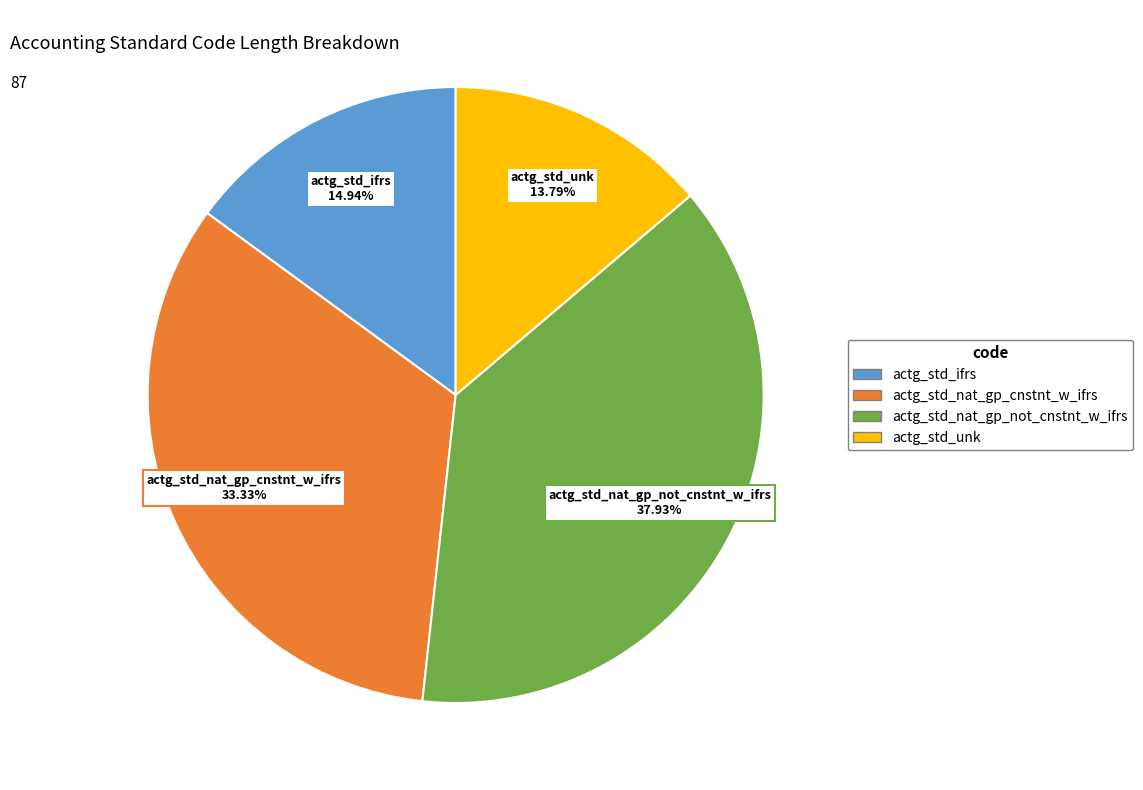

To the nearest percent, what percentage of the pie is actg_std_ifrs?

15%